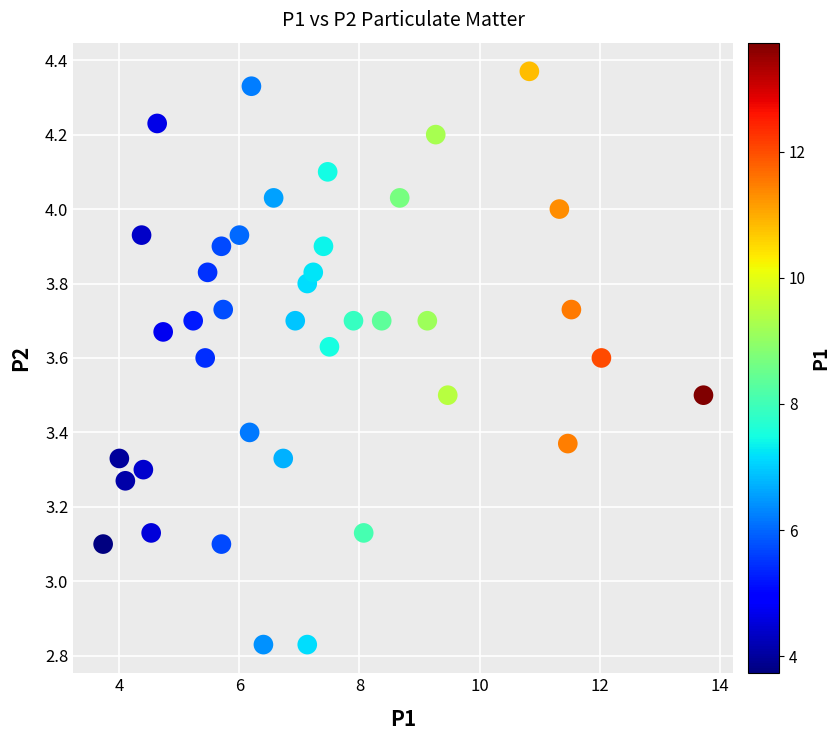

What is the range of X values (max minus min)?

10.0